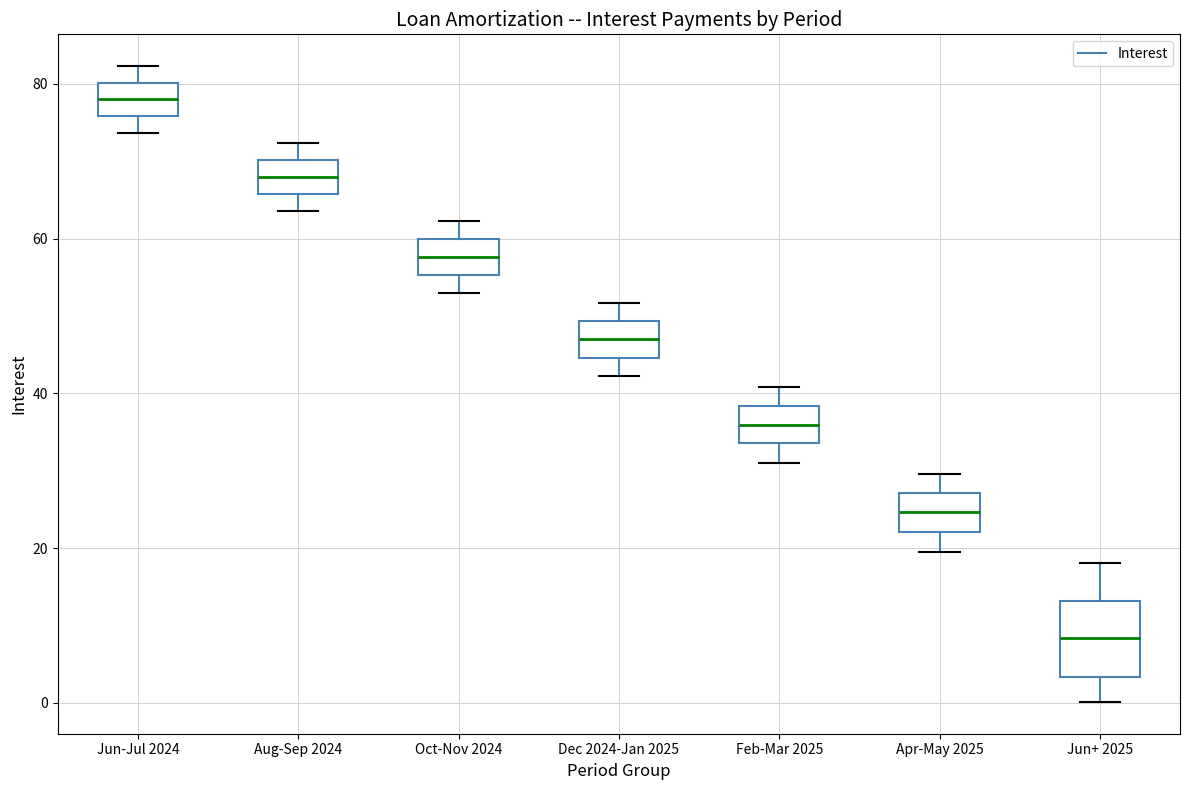

Reading left to right, transcribe this box plot: for each box, give where its median line is, the range the box spans, and where its two whiskers end, as read against the y-axis. The values are not printed on the chart, so give them approximately, as read against the axis.

Jun-Jul 2024: median 78, box 76 to 80, whiskers 74 to 82
Aug-Sep 2024: median 68, box 66 to 70, whiskers 64 to 72
Oct-Nov 2024: median 58, box 56 to 60, whiskers 54 to 62
Dec 2024-Jan 2025: median 46, box 44 to 50, whiskers 42 to 52
Feb-Mar 2025: median 36, box 34 to 38, whiskers 32 to 40
Apr-May 2025: median 24, box 22 to 28, whiskers 20 to 30
Jun+ 2025: median 8, box 4 to 14, whiskers 0 to 18